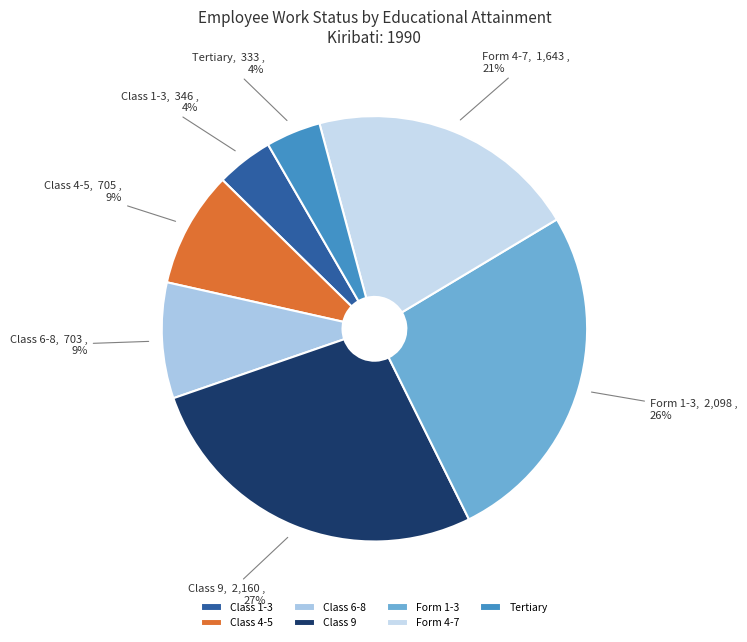

The Class 6-8 slice represents 17% of the pie. True or false?

False